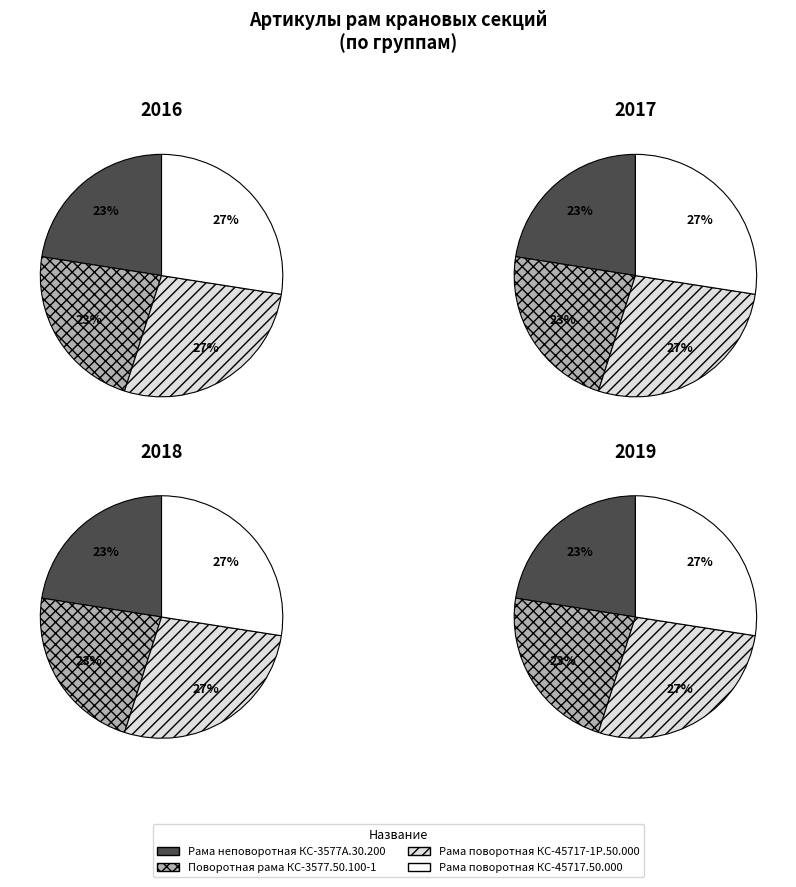

Is there any slice that represents more than half of the pie?

No